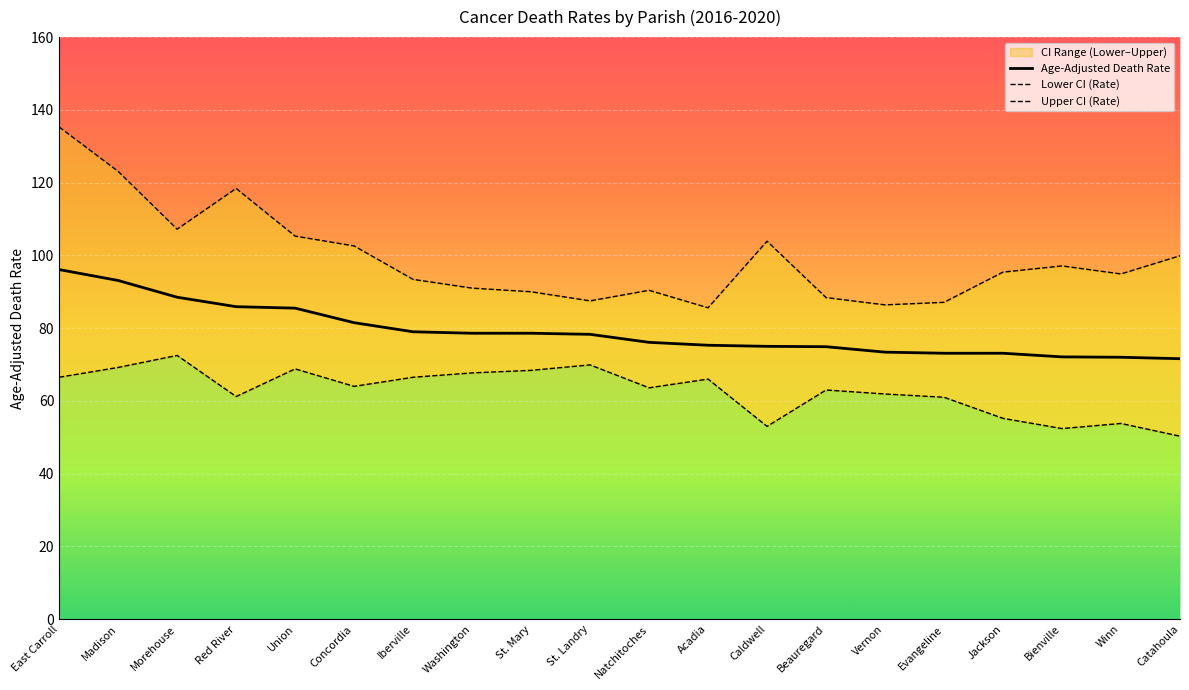

What is the label of the 18th point from the left?

Bienville